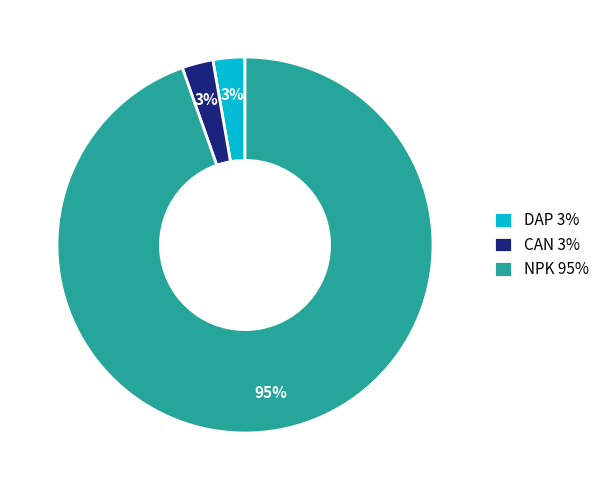

Which slice is the largest?

NPK 95%